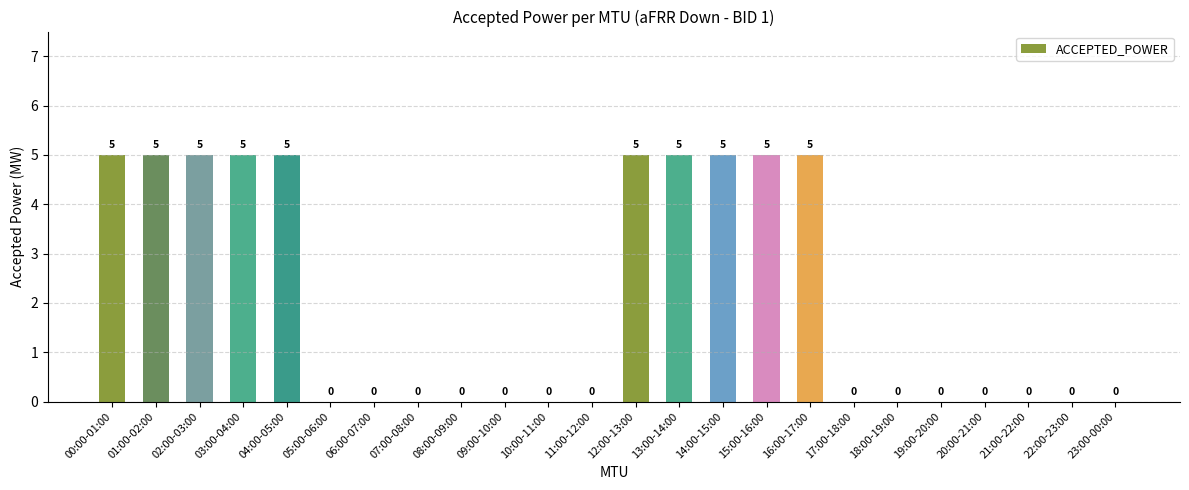

What value does the data have at 03:00-04:00?

5